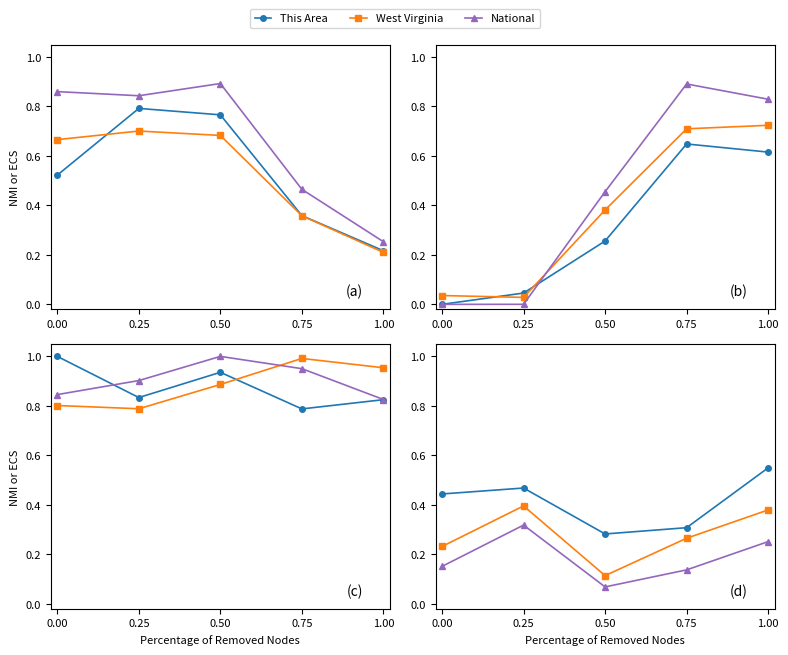

At which category does the chart reach its peak across all series?

1.00